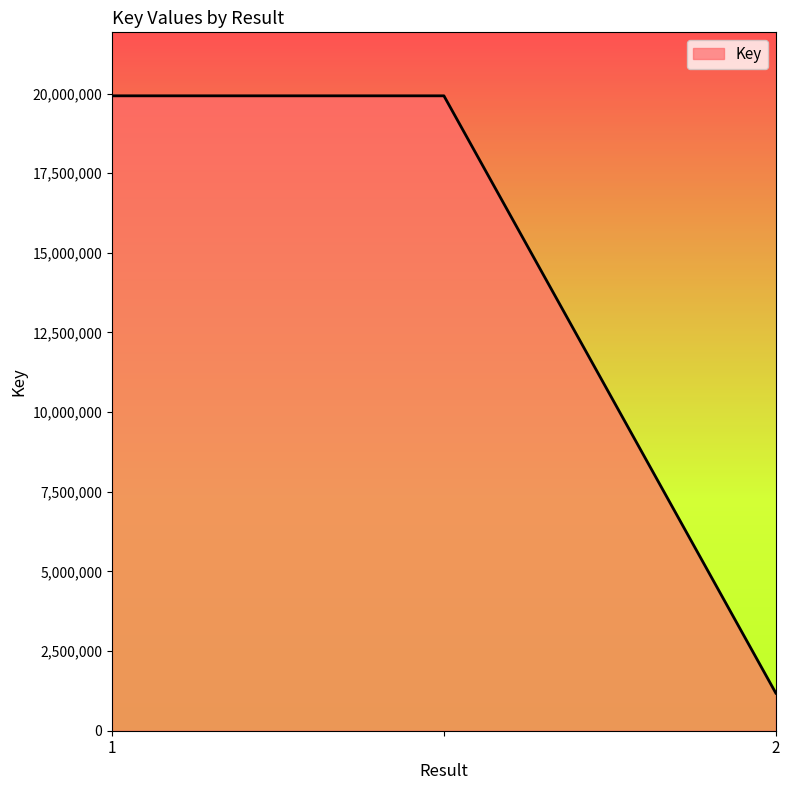

What is the greatest value displayed?

19928040